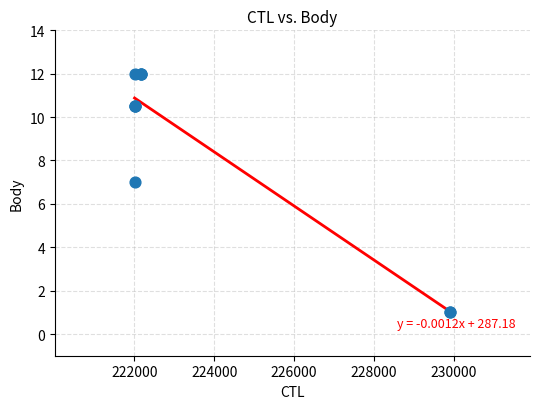

What Y value in the scatter plot is closest to 6?

7.0